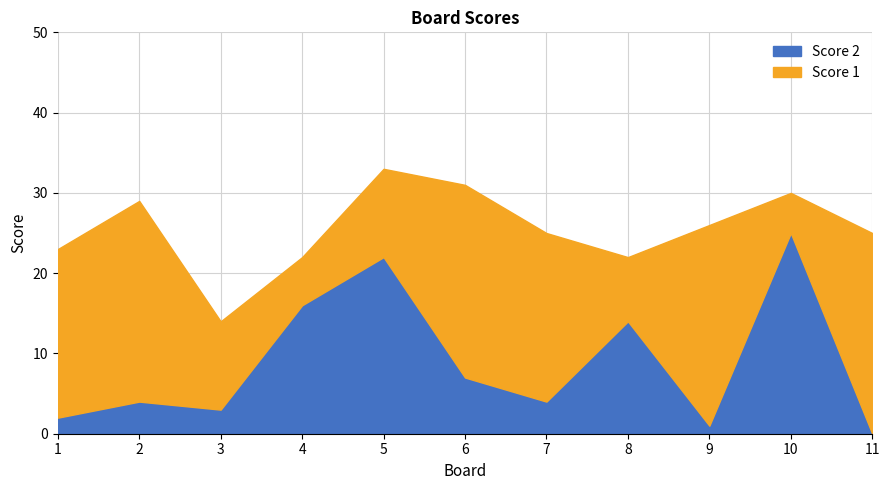

List the series in order of their overall mean, lowest first.

Score 2, Score 1